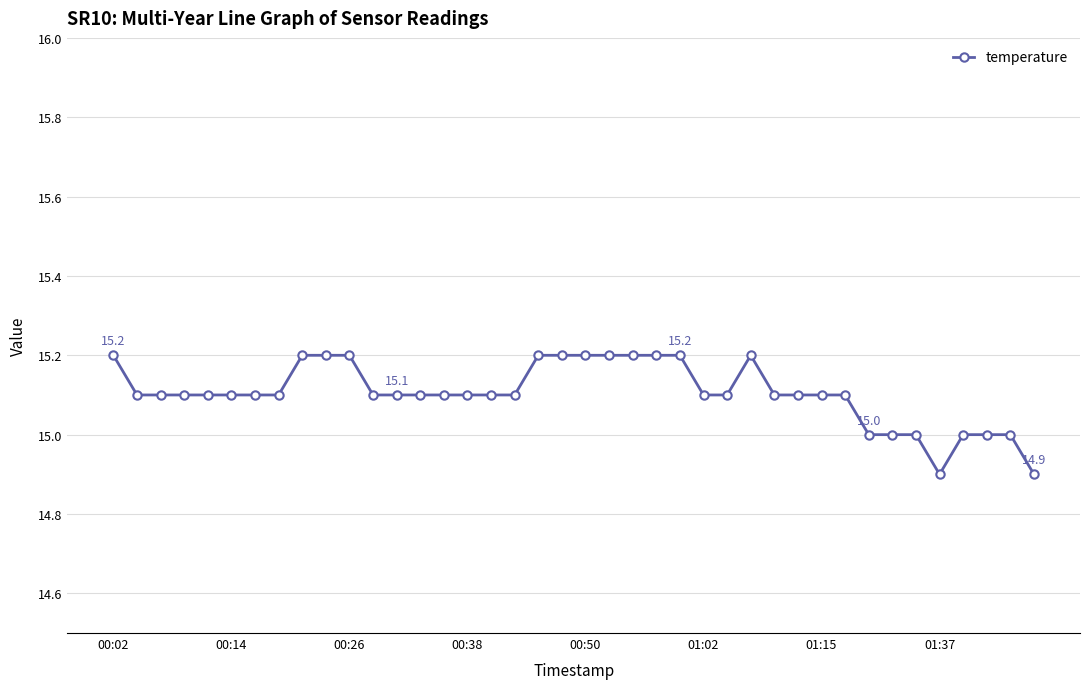

What is the value of the 20th point from the left?

15.2